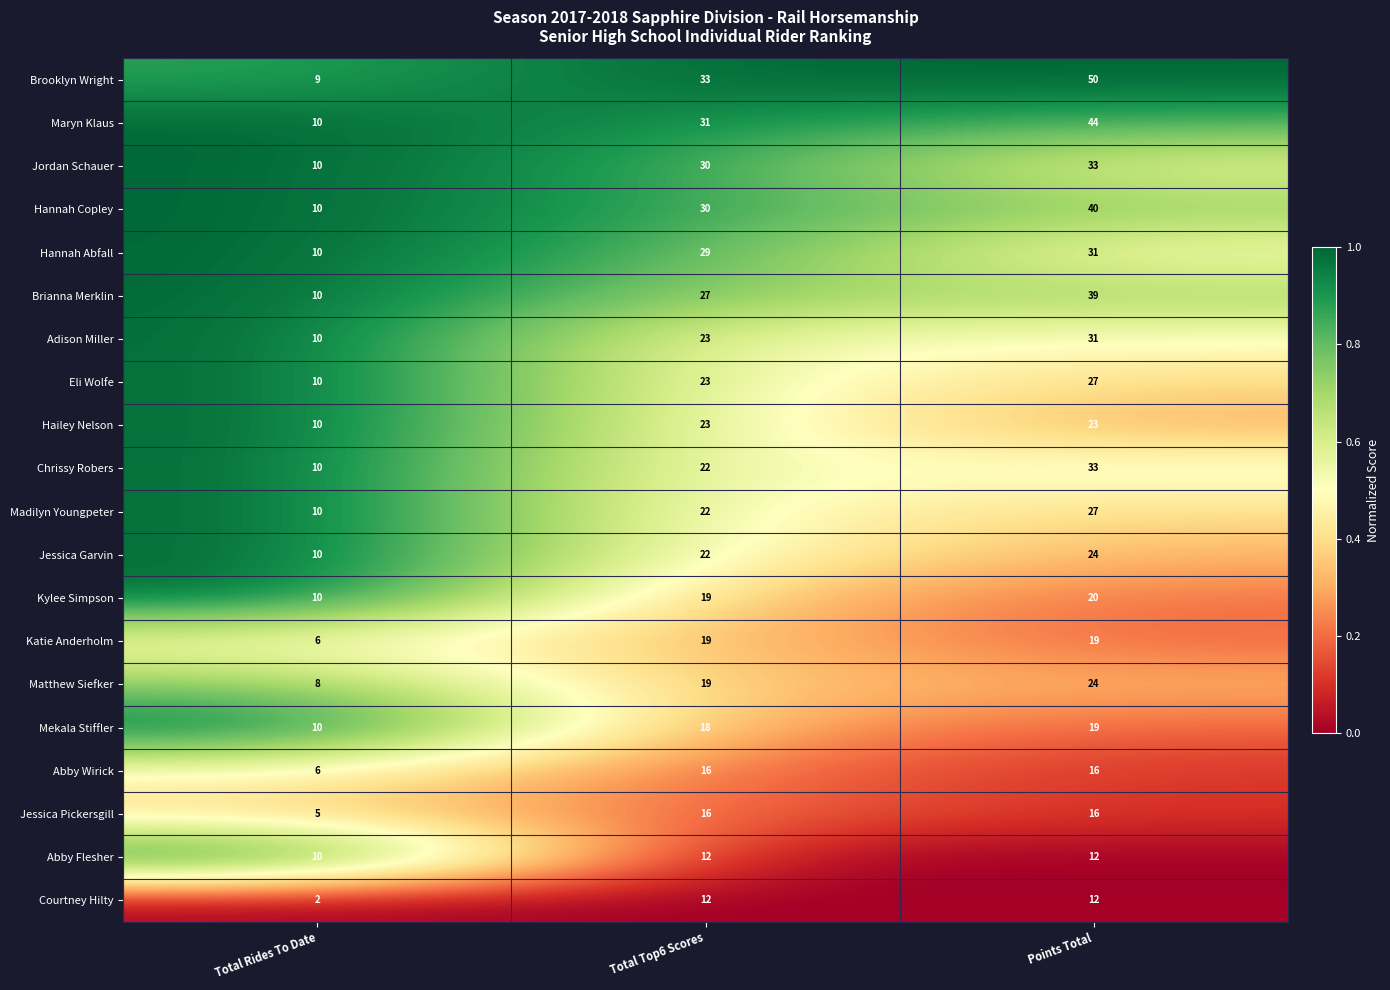

Is it true that Jessica Garvin equals 24 at Points Total?

True